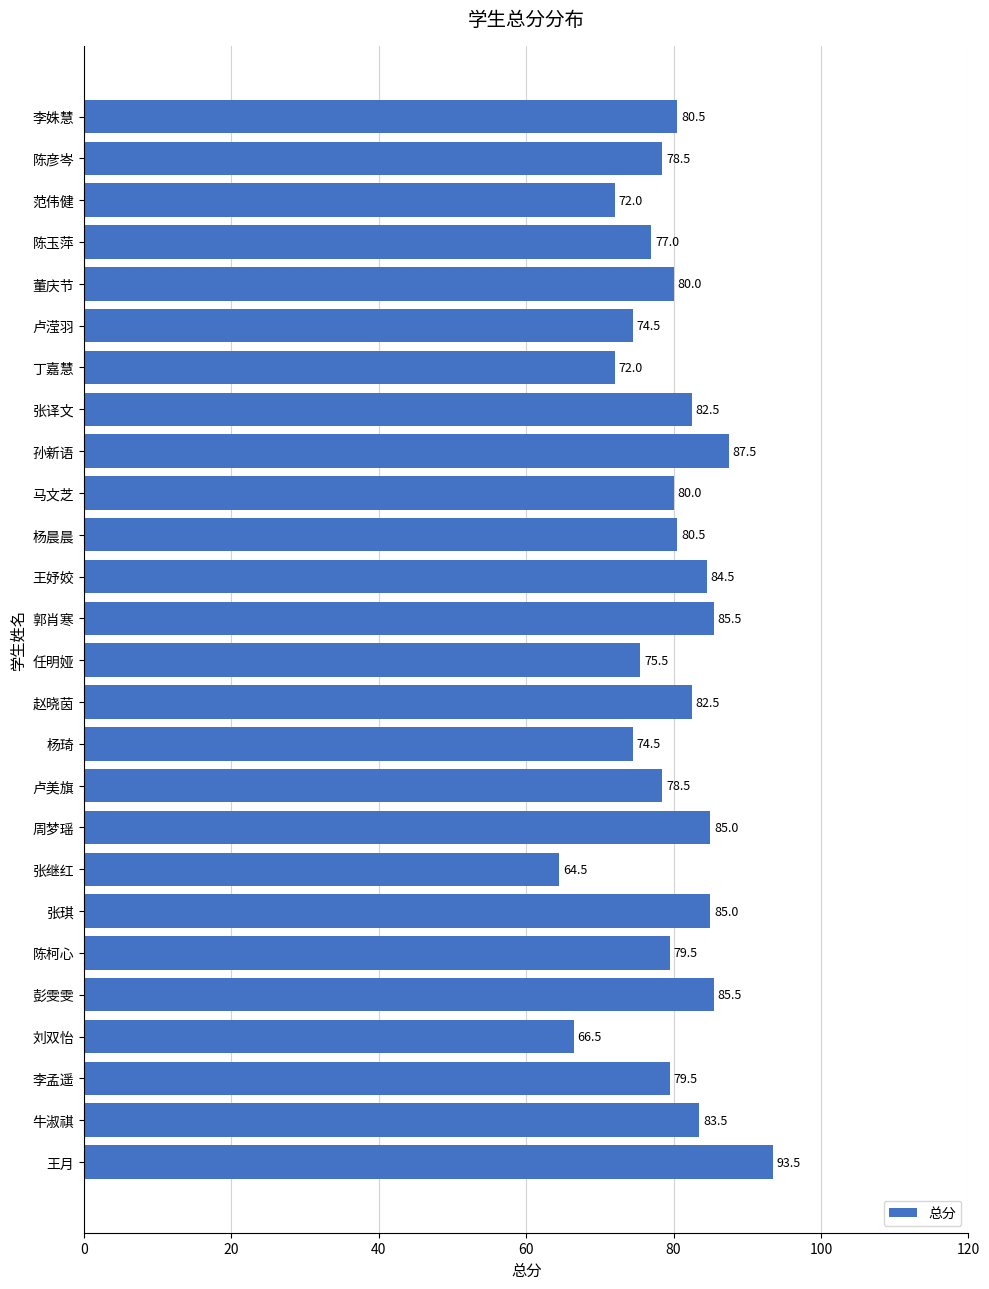

What is the smallest value displayed?

64.5